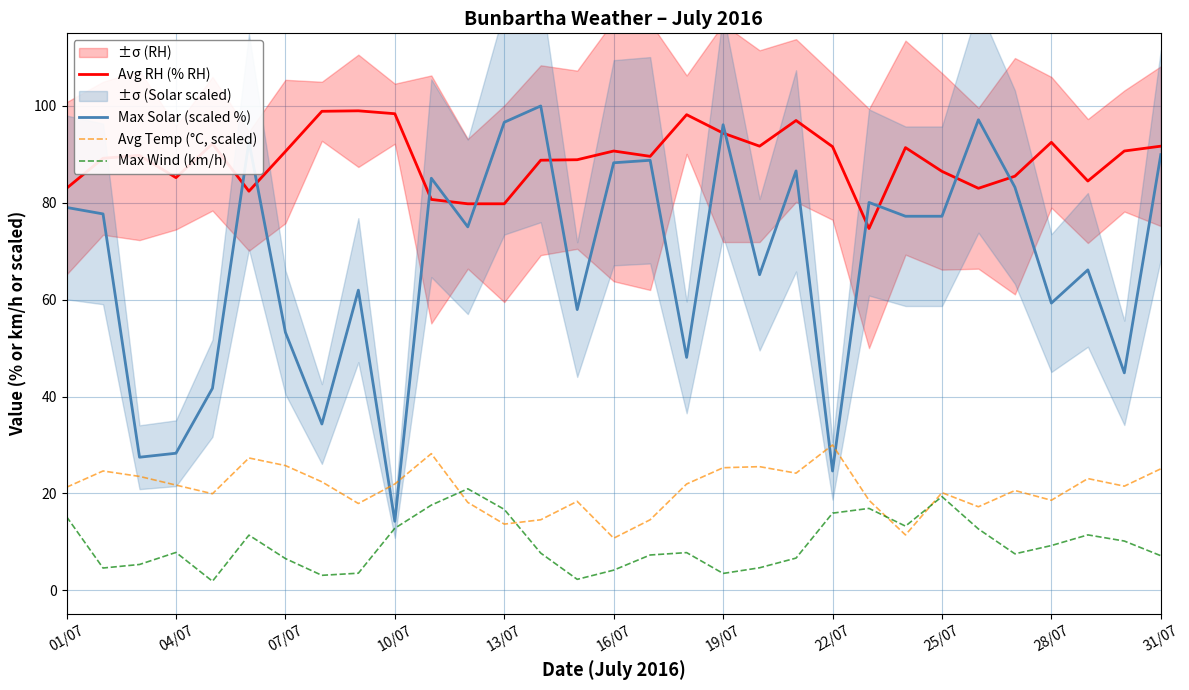

True or false: Avg RH (% RH) has a value of 144.5 at 19/07.

False